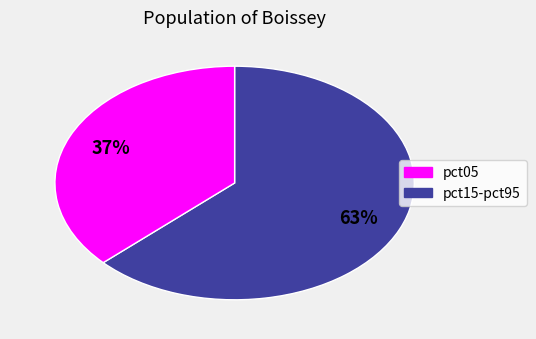

Is there a majority slice in this chart?

Yes